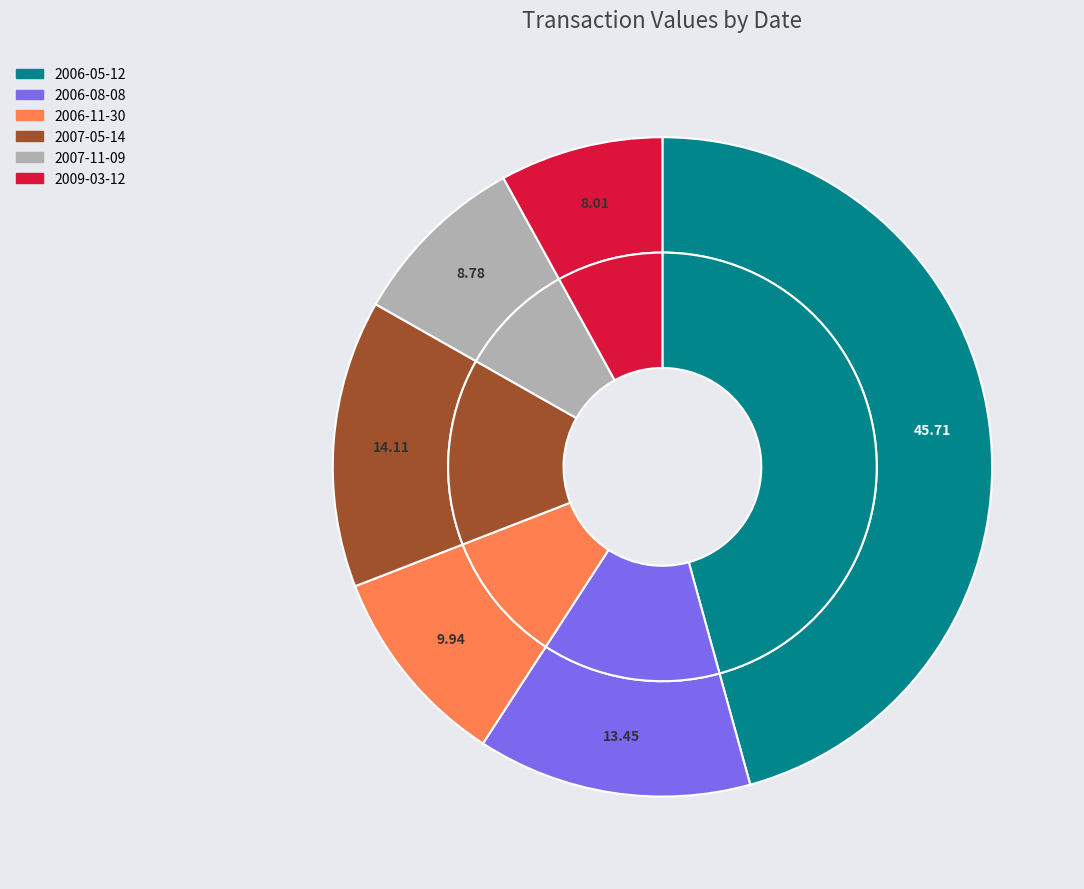

What percentage is the 2007-11-09 slice, to the nearest percent?

9%